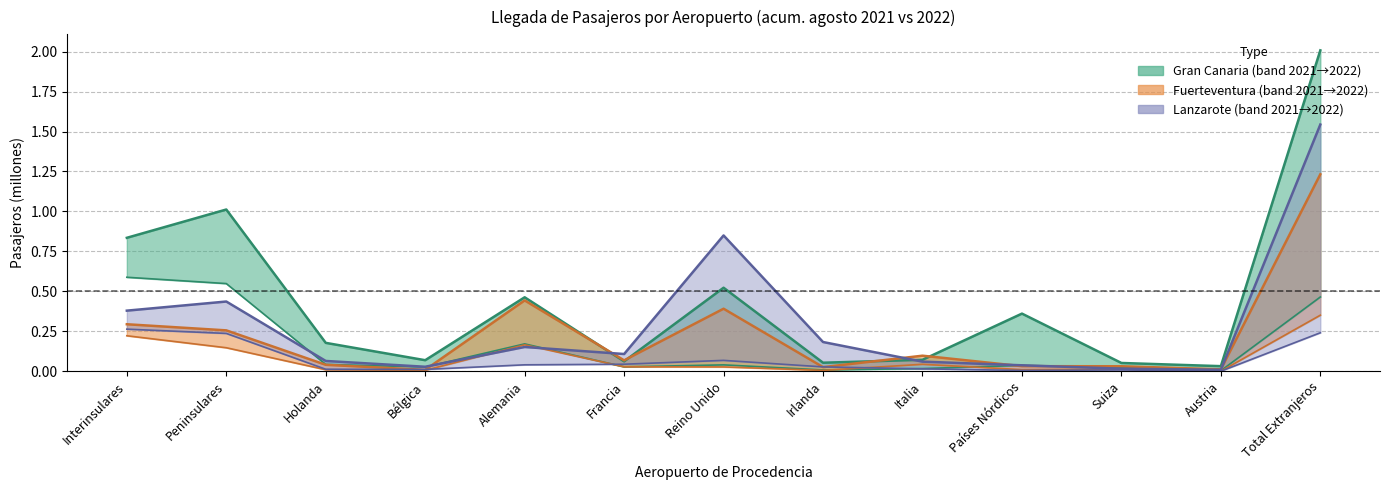

Between Francia and Irlanda, which series saw the biggest shift?

Lanzarote 2022